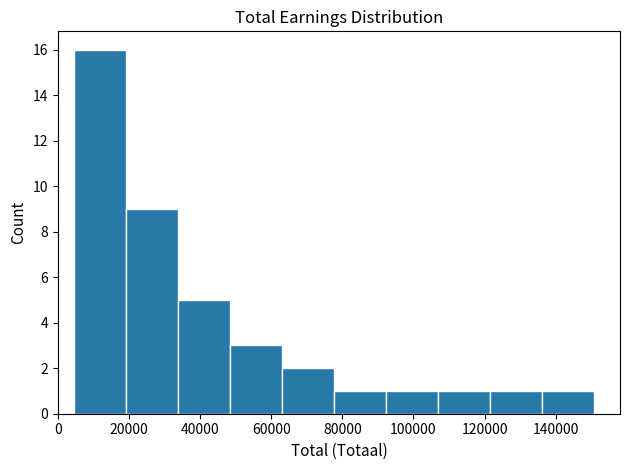

How tall is the bar that spans 92000 to 106000 on the x-axis? Neither the bar edges nor the heights are printed on the chart, so give them approximately, as read against the axes.

1